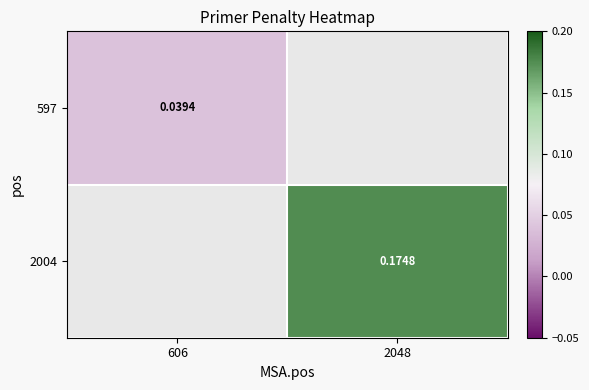

Rank the series by their maximum value, from highest to lowest.

597, 2004